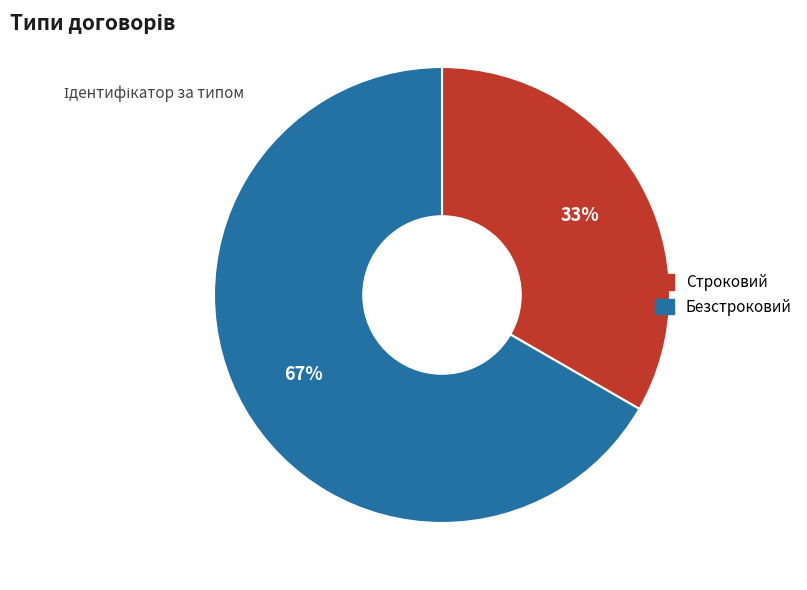

How many segments does this pie chart have?

2